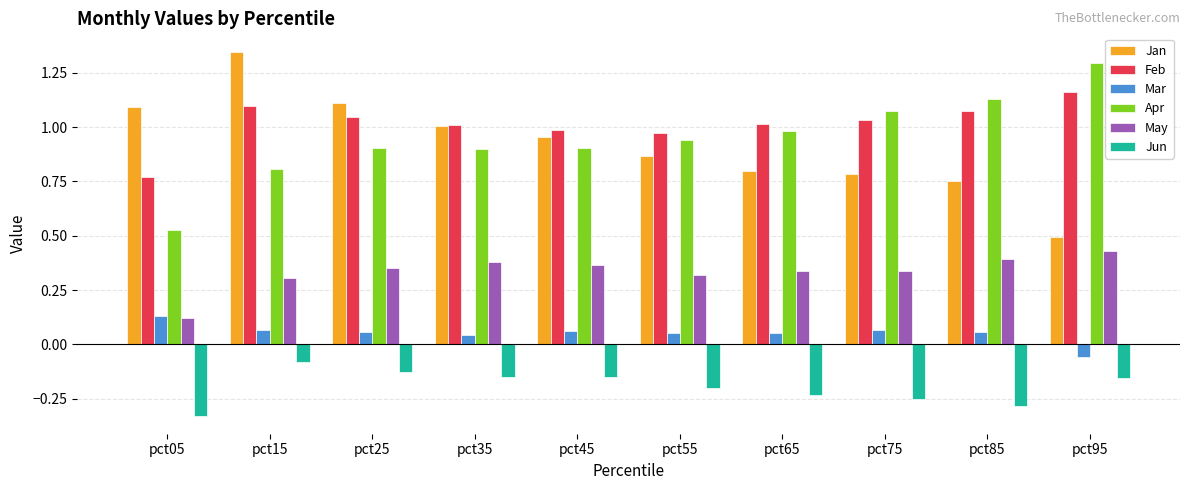

Which series changed the most between pct05 and pct15?

Feb